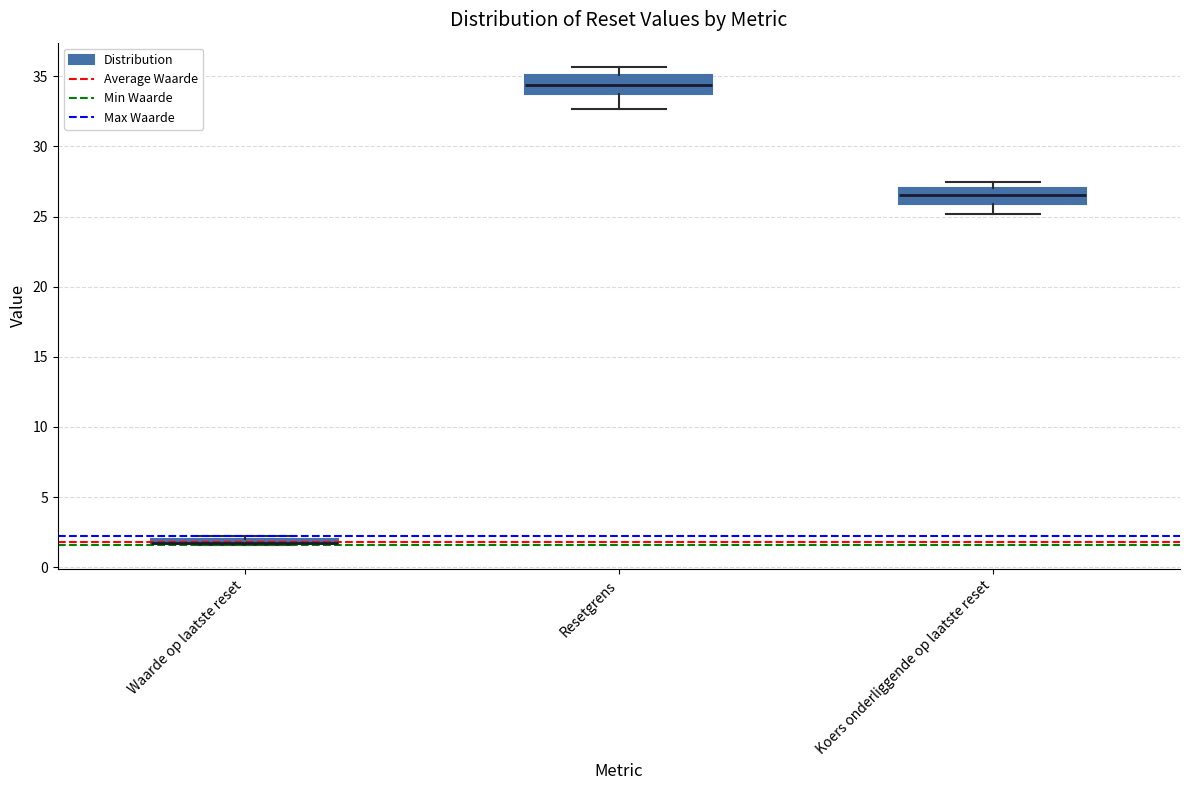

Where is the upper edge of the box for Waarde op laatste reset on the y-axis? The values are not printed on the chart, so give them approximately, as read against the axis.

2.0